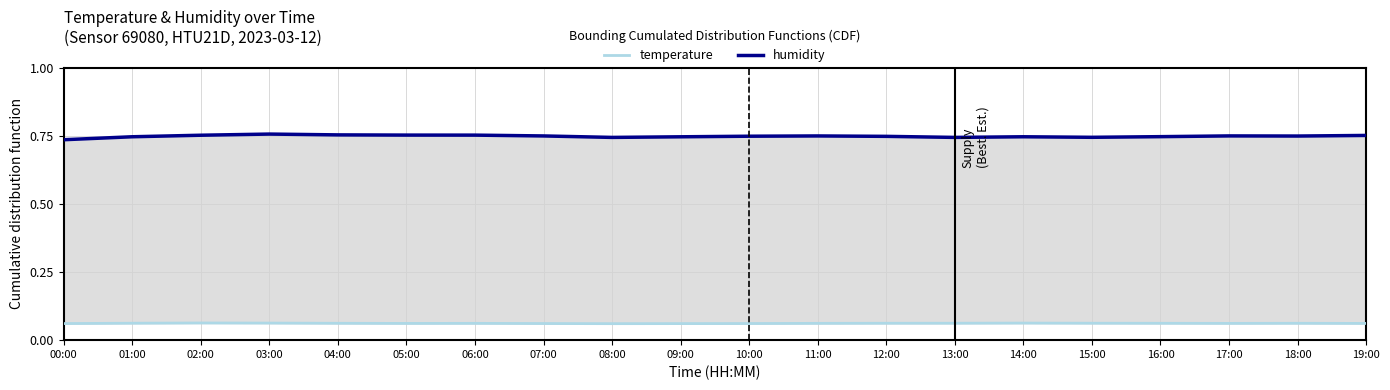

Where is the first local minimum for humidity?

08:00